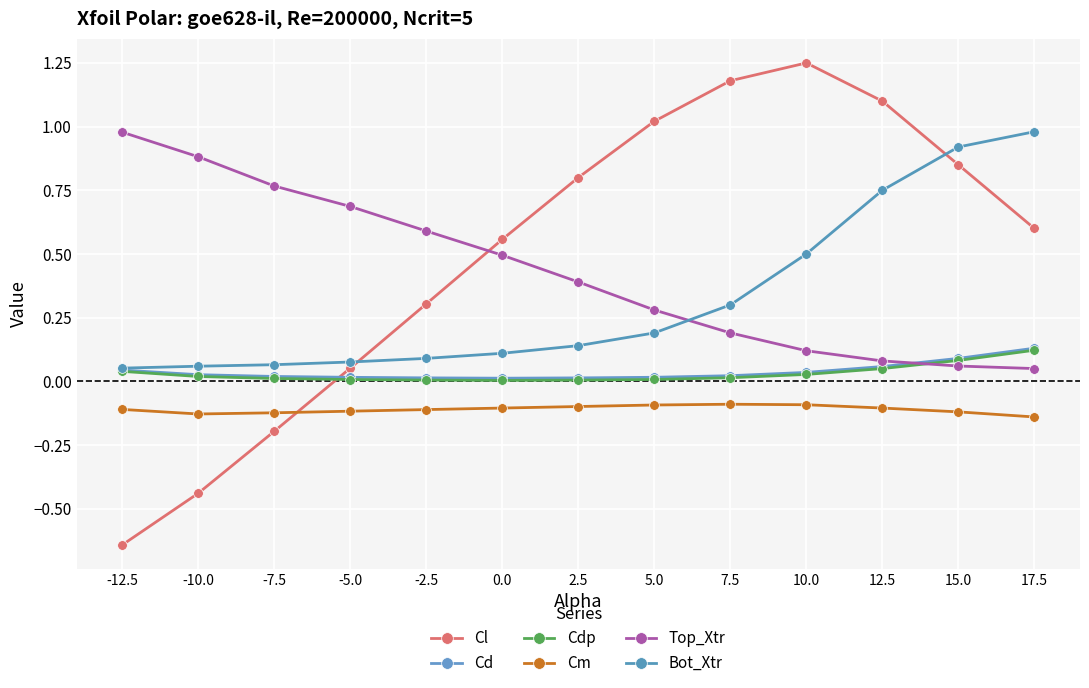

Which series has the largest total across all categories?

Cl